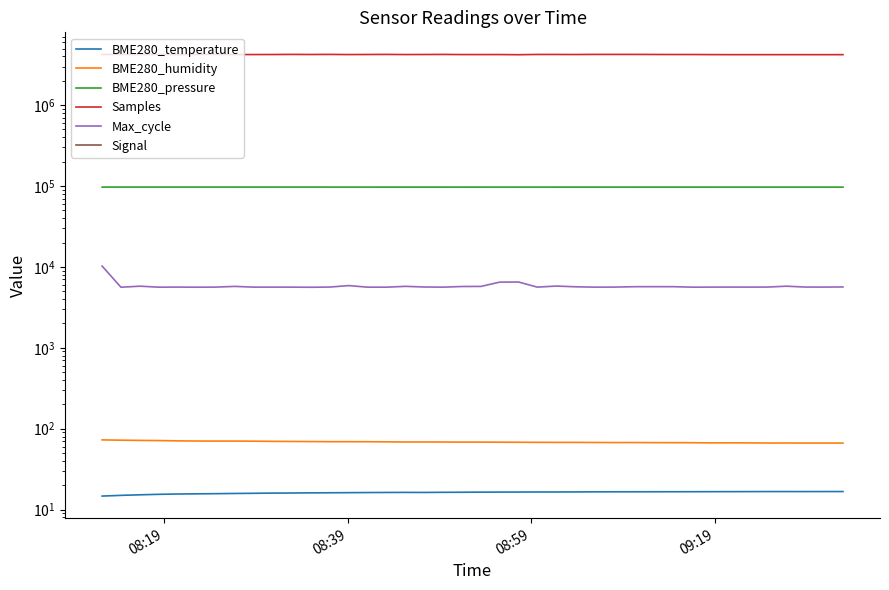

True or false: BME280_humidity has a value of 30.1 at 8.

False